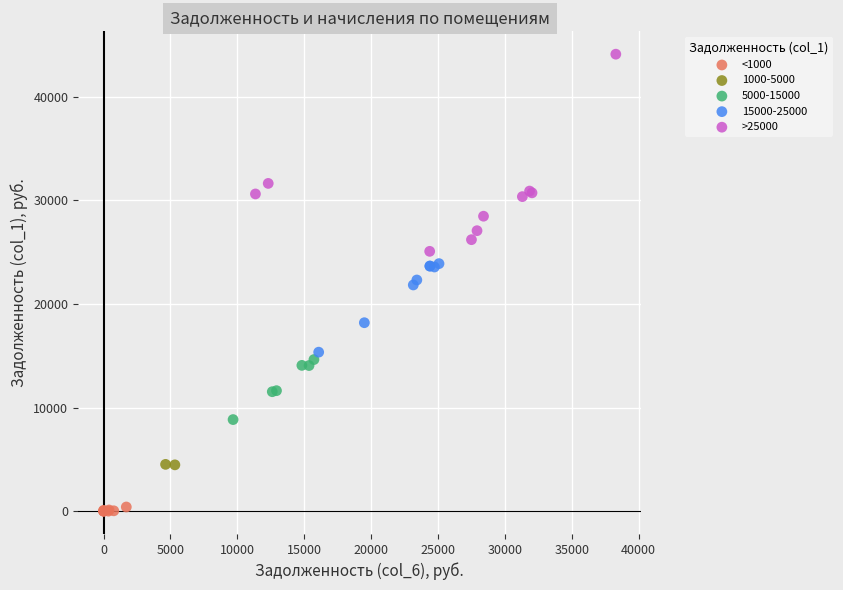

Which series has the largest Y range (max minus min)?

>25000